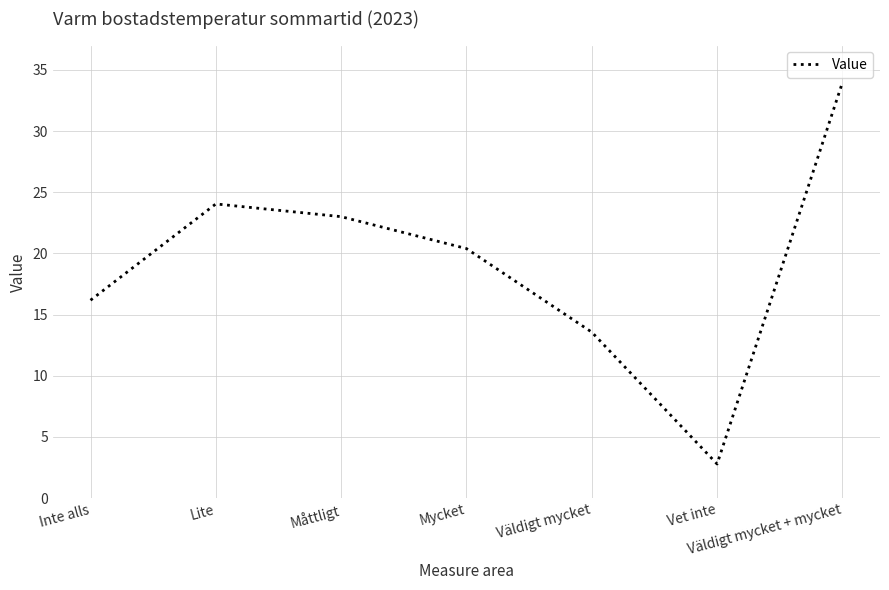

At which label is the value closest to 18?

Inte alls